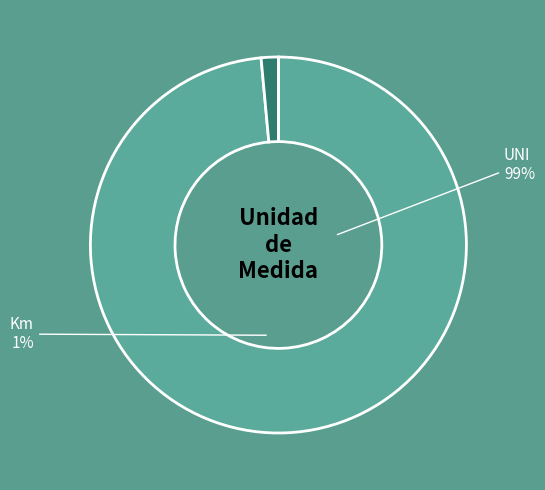

Which category has the biggest portion of the pie?

UNI